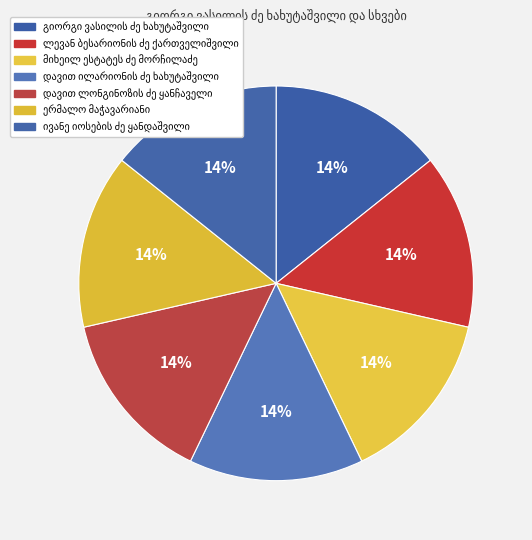

What percentage is NOT represented by ერმალო მაჭავარიანი?

85.7%